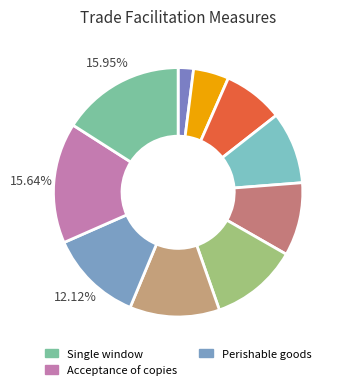

How many segments does this pie chart have?

10